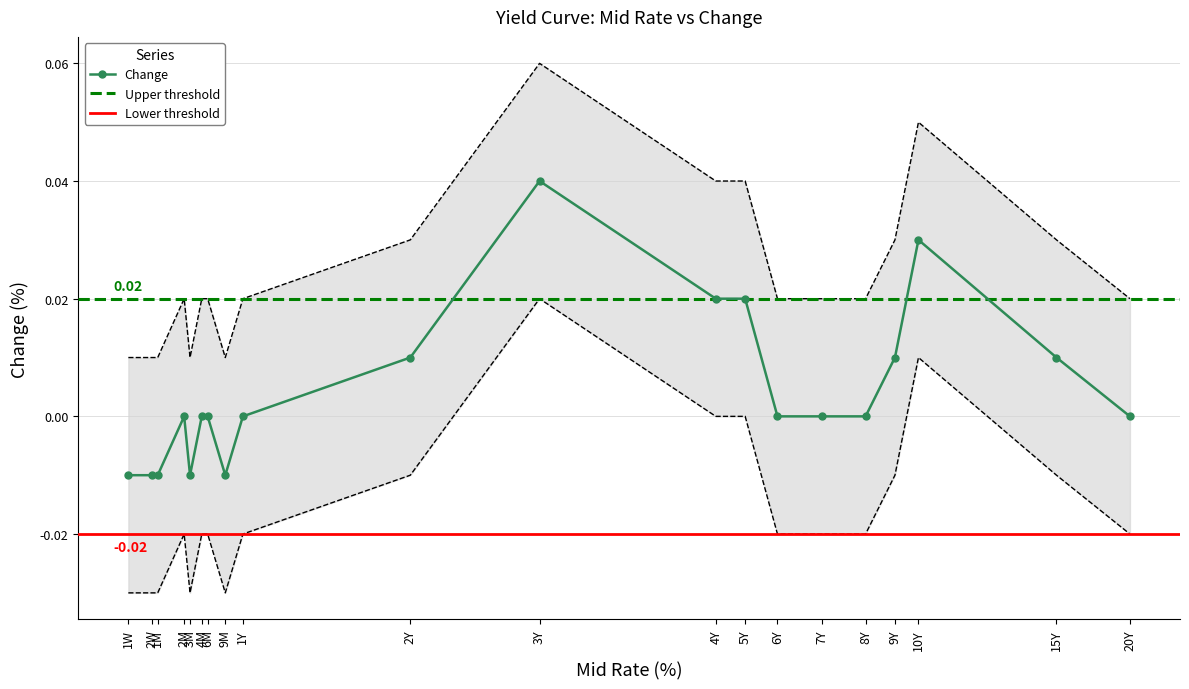

What is the sum of all values?

0.5